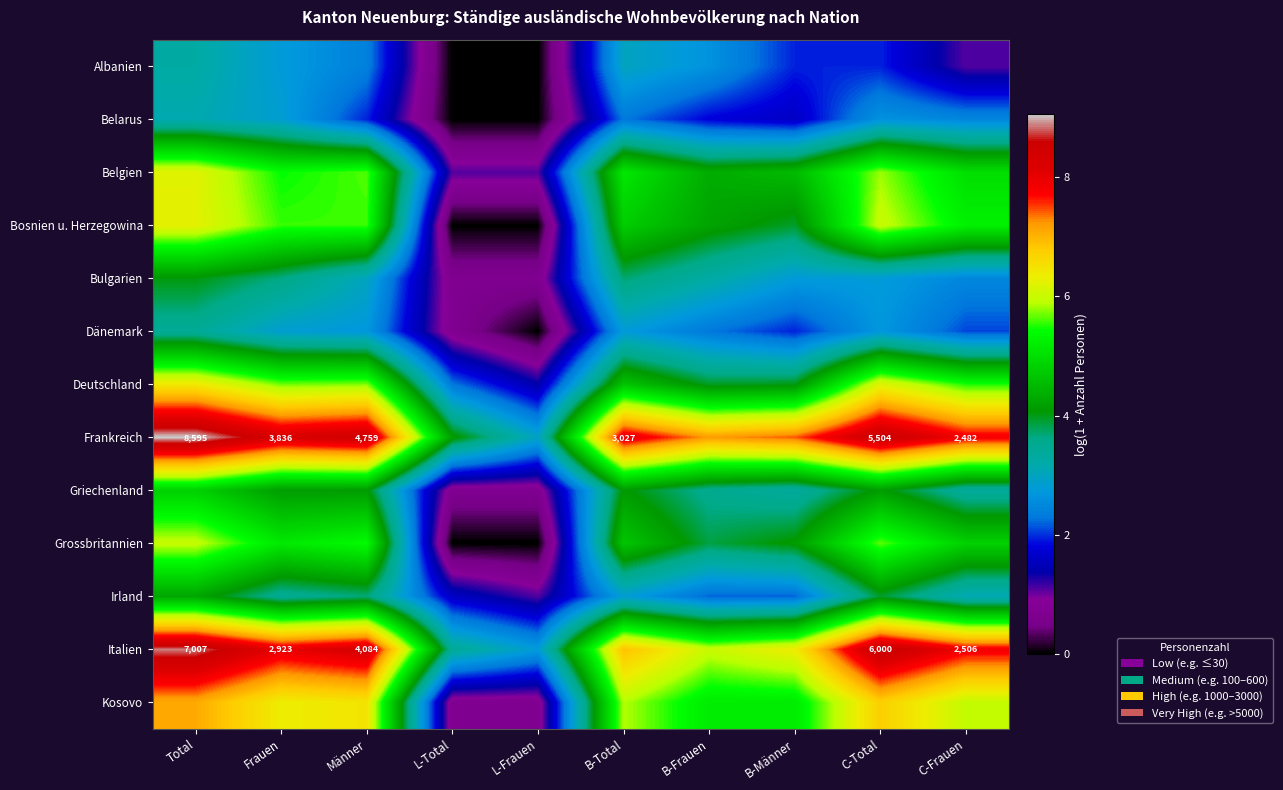

What is the difference between the Italien values at B-Total and B-Frauen?

0.9